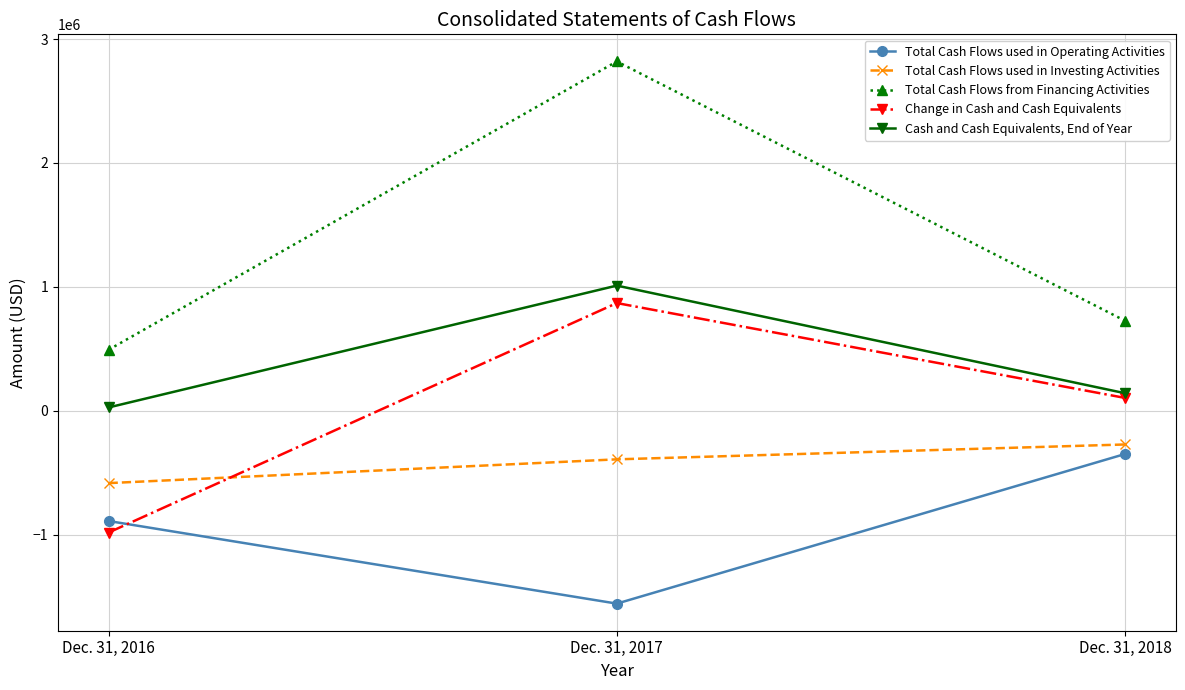

At which label does Total Cash Flows used in Operating Activities reach its peak?

Dec. 31, 2018